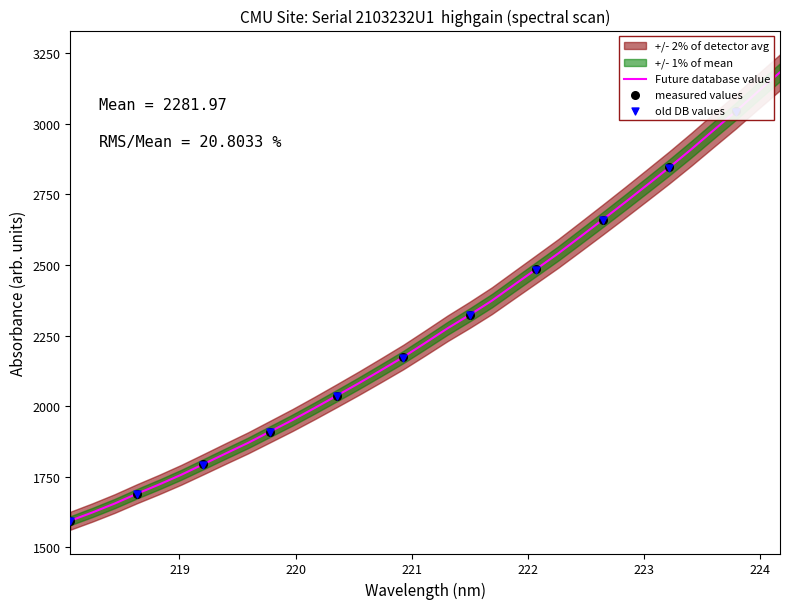

What is the change in value from 218.0596 to 221.1174?

+630.6